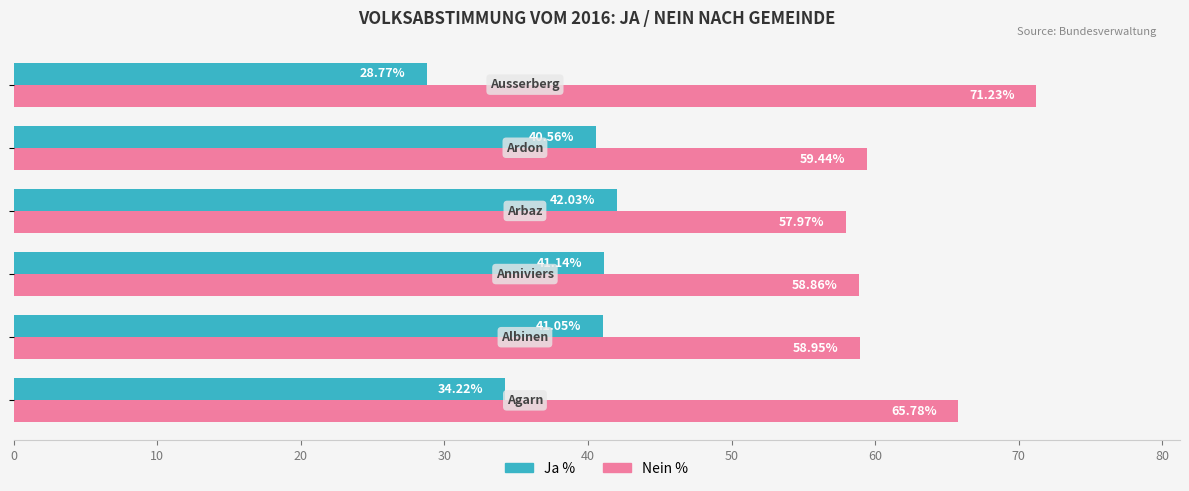

Rank the series by their average value, from lowest to highest.

Ja %, Nein %